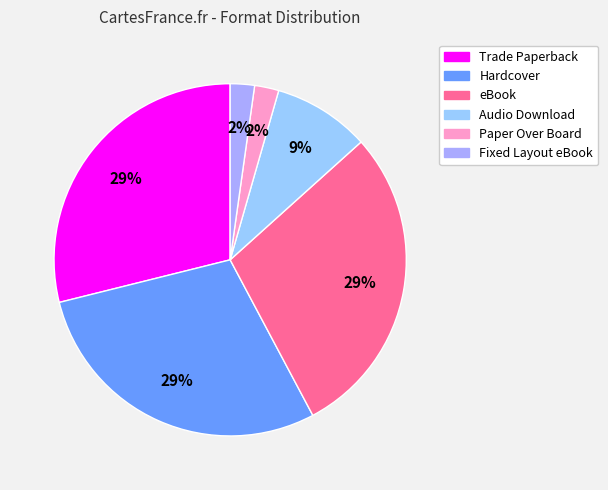

True or false: Fixed Layout eBook accounts for 2% of the total.

True